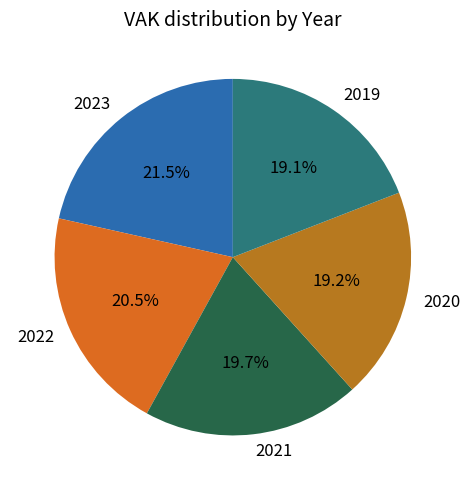

Combined, do 2020 and 2022 account for over 50%?

No